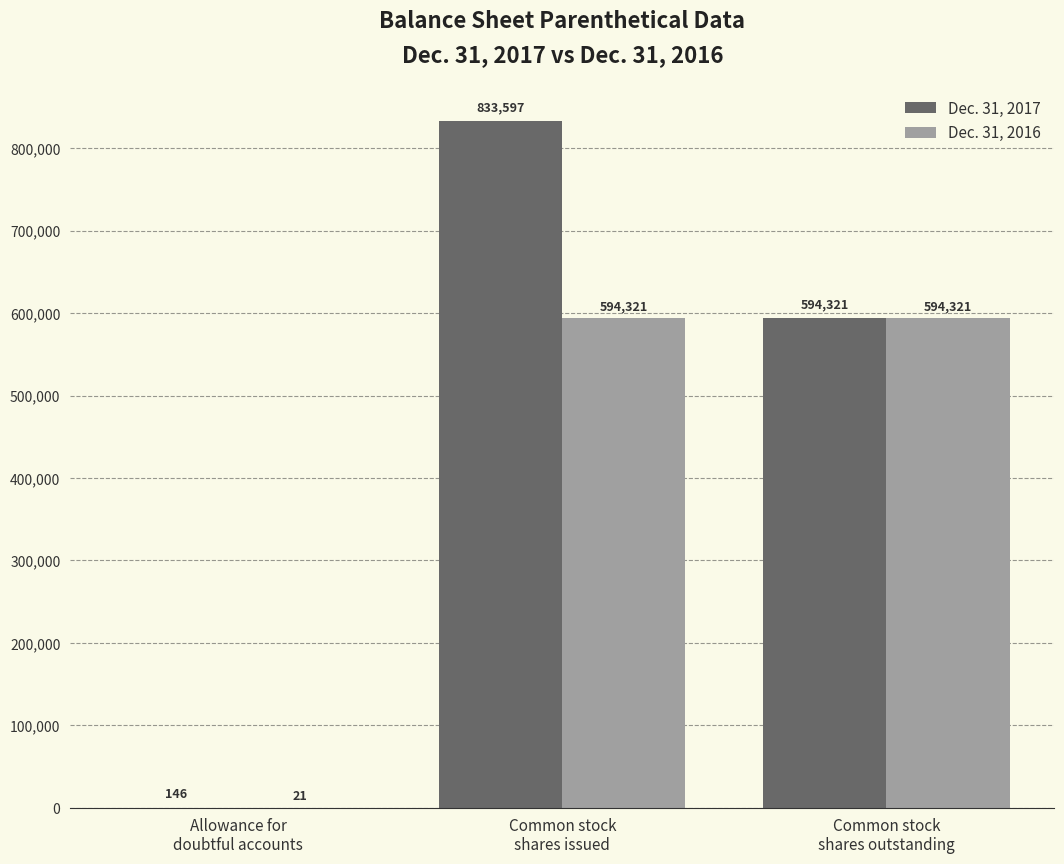

What is the highest value of the Dec. 31, 2016 series?

594321